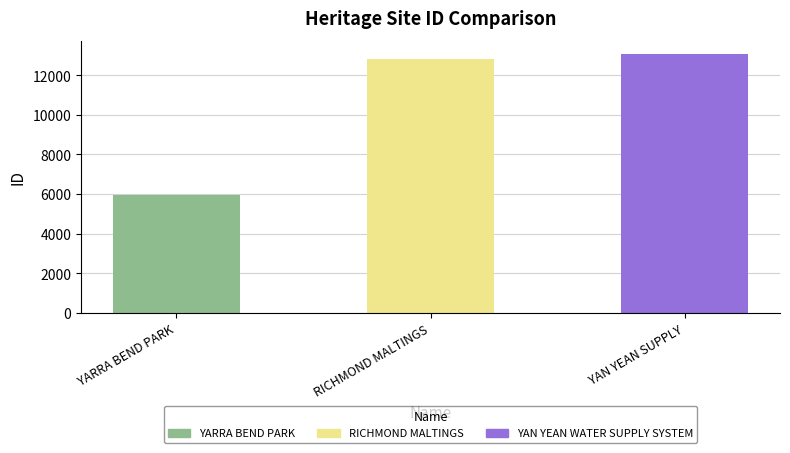

List the labels in order of value, smallest first.

YARRA BEND PARK, RICHMOND MALTINGS, YAN YEAN WATER SUPPLY SYSTEM